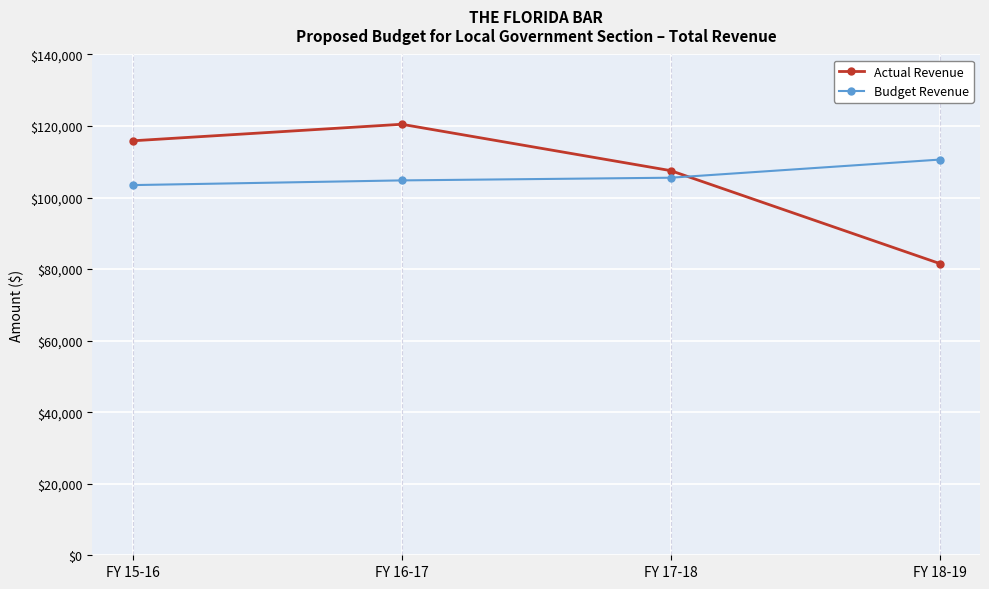

How many times do Actual Revenue and Budget Revenue cross each other?

1